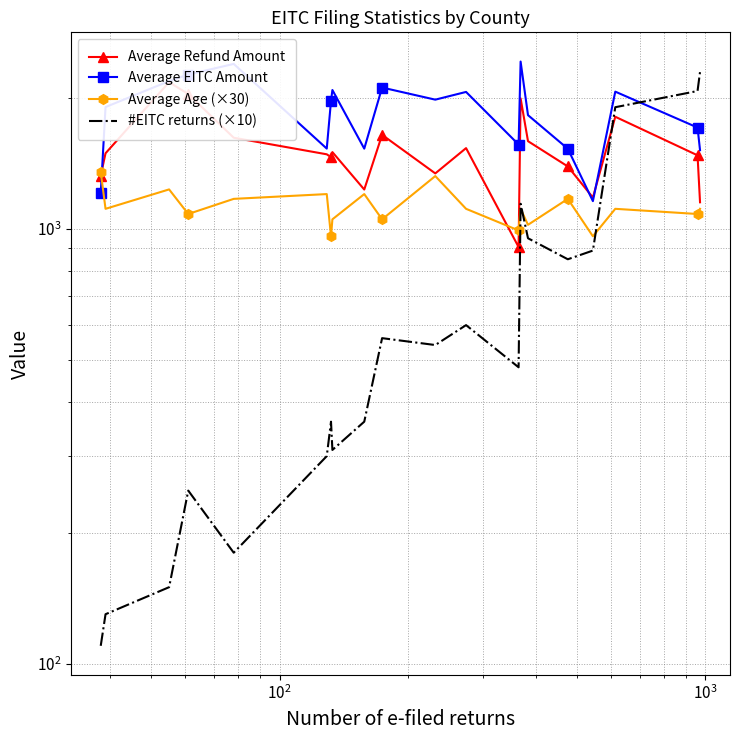

True or false: Average EITC Amount has a value of 3631.7 at $\mathdefault{10^{2}}$.

False